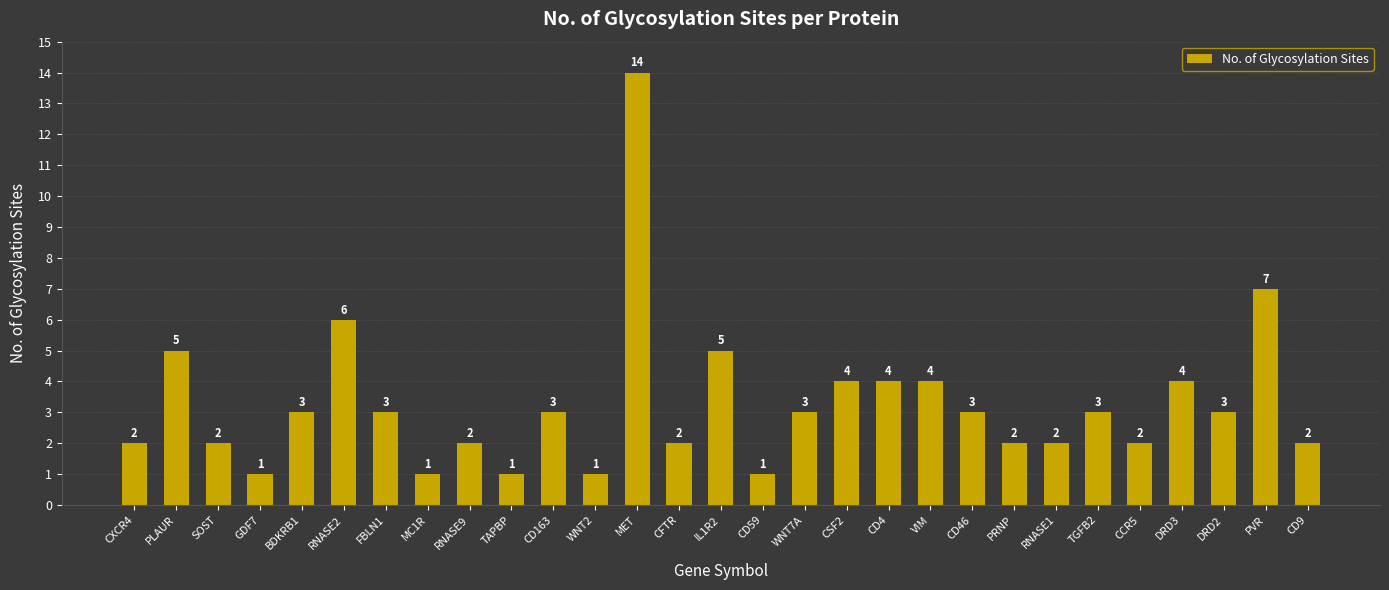

Where does the data first go above 3?

PLAUR